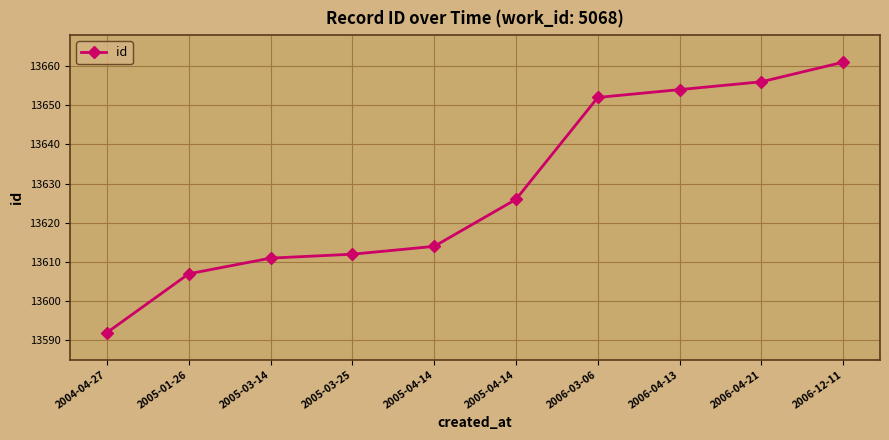

How many lines are shown in the chart?

1